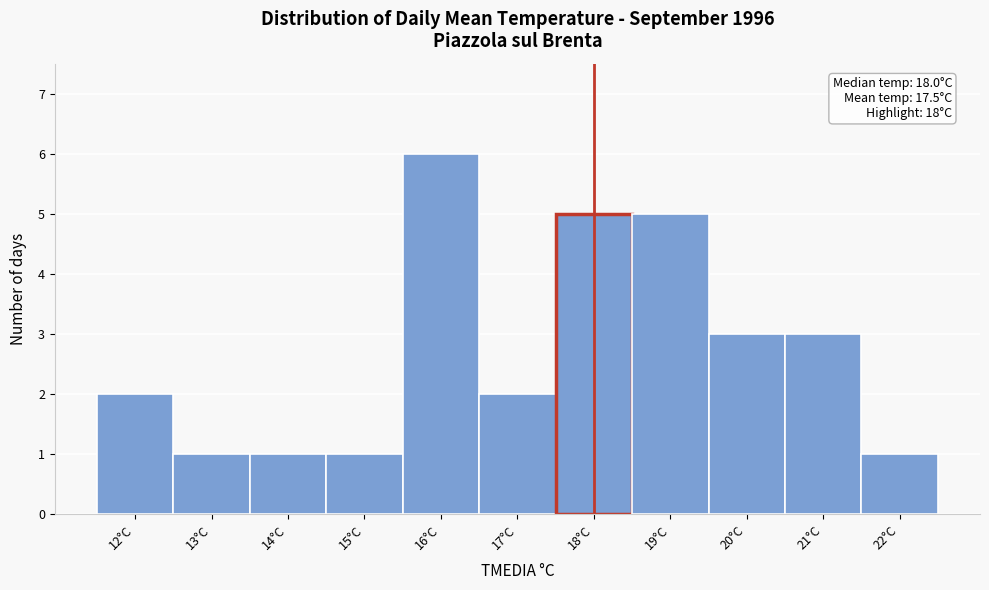

Which range on the x-axis has the tallest bar?

15.5 to 16.5